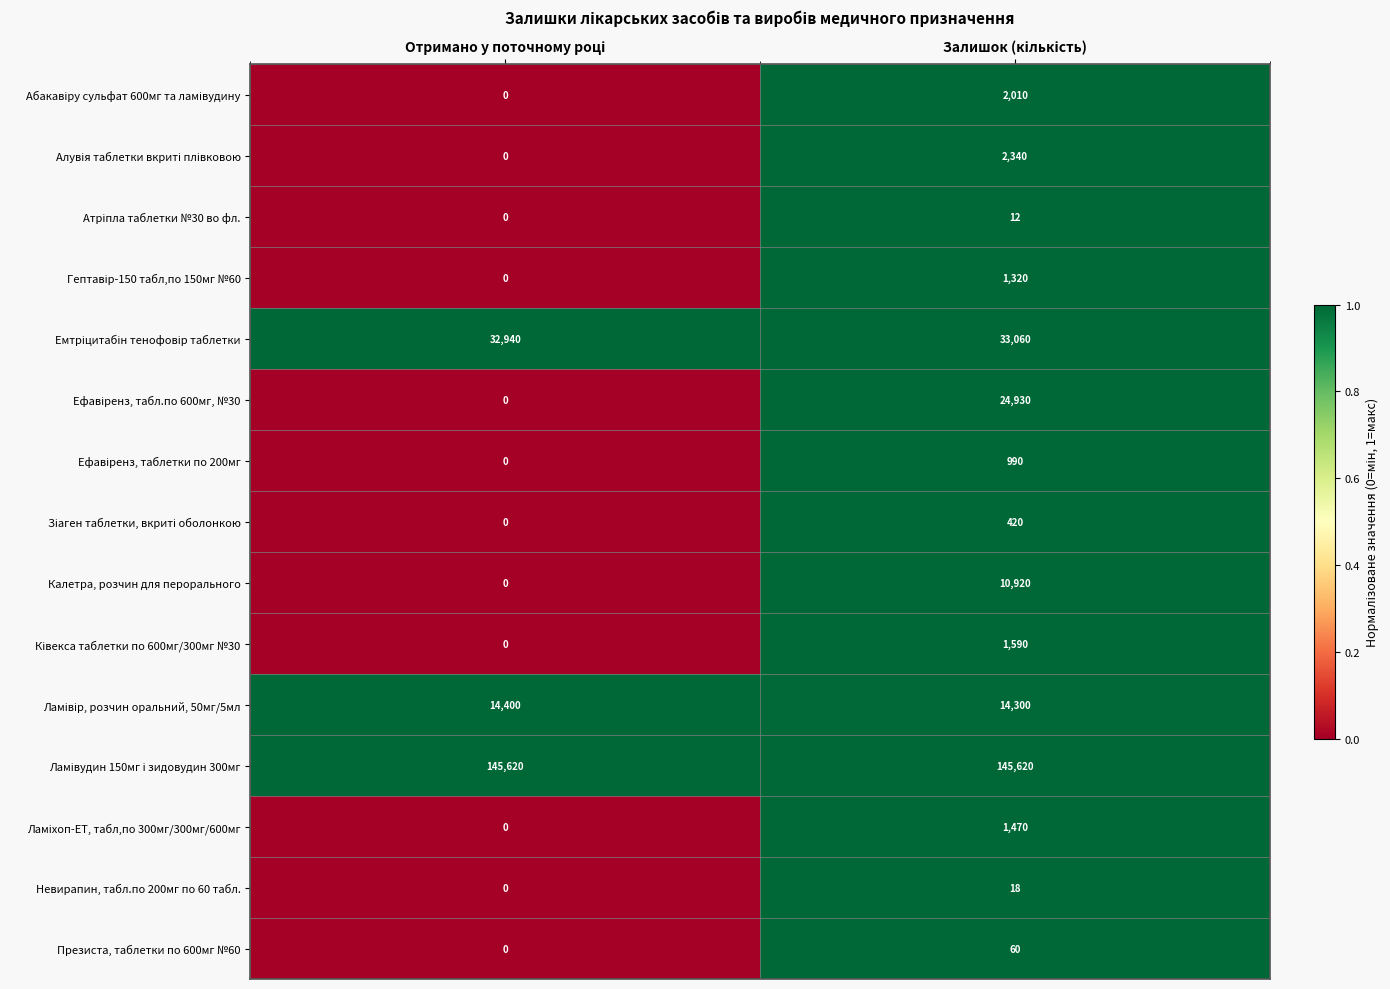

What is the greatest value displayed?

145620